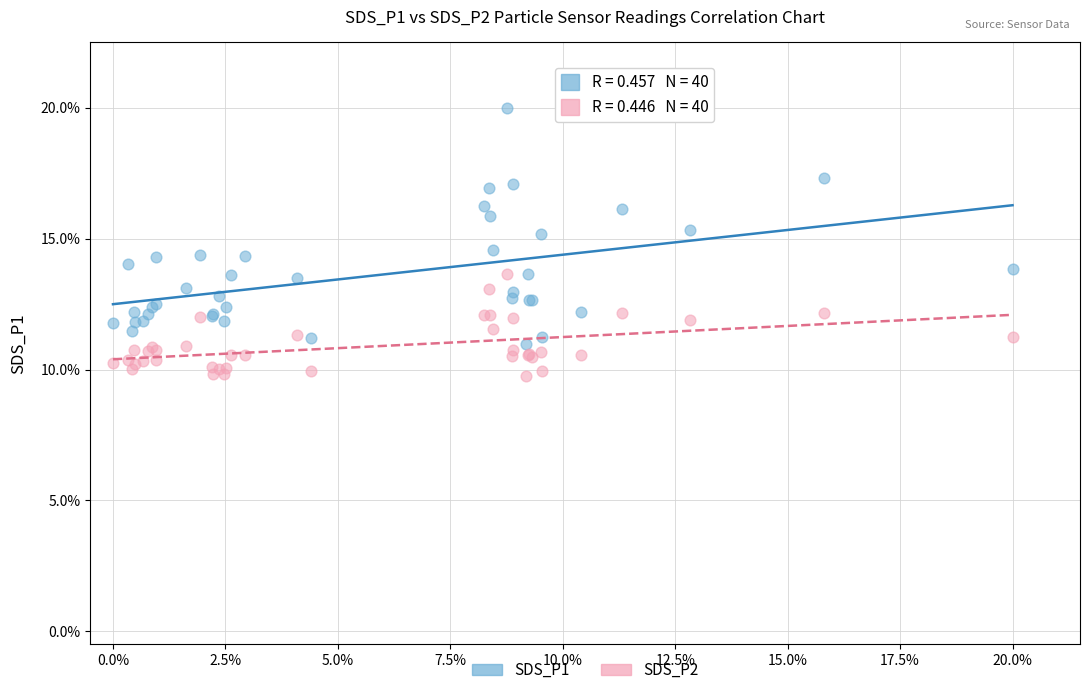

Which series contains the lowest Y value?

SDS_P2